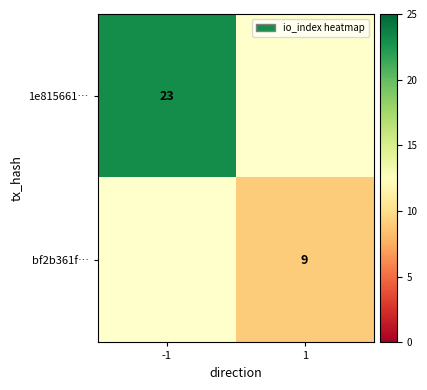

Which category has the highest value across all series?

-1